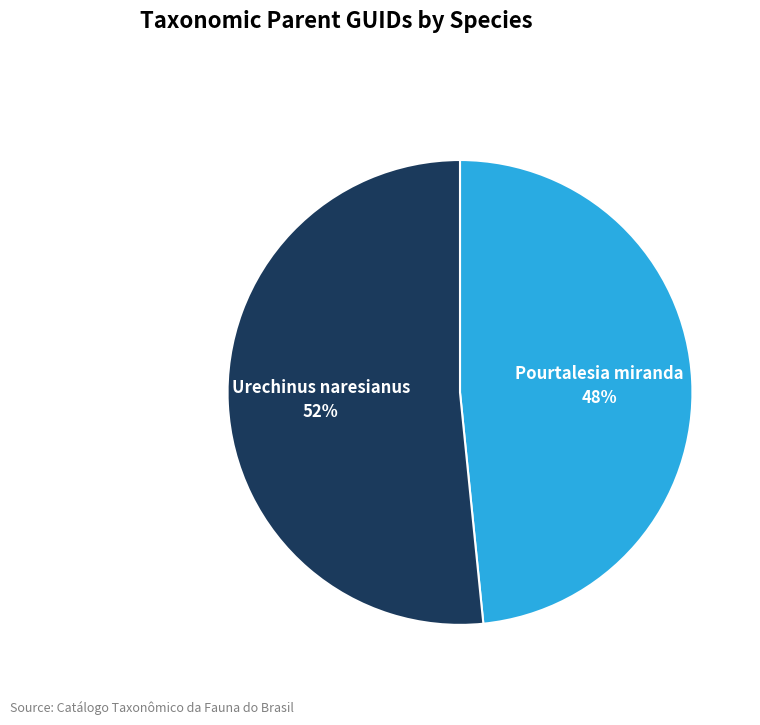

Combined, do Pourtalesia miranda and Urechinus naresianus account for over 50%?

Yes